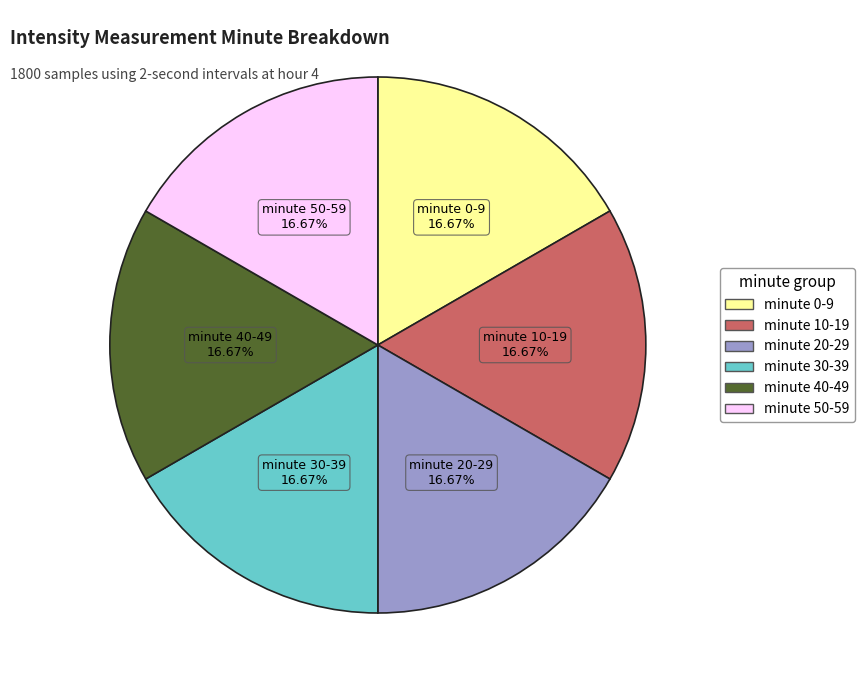

Does any single category account for the majority?

No